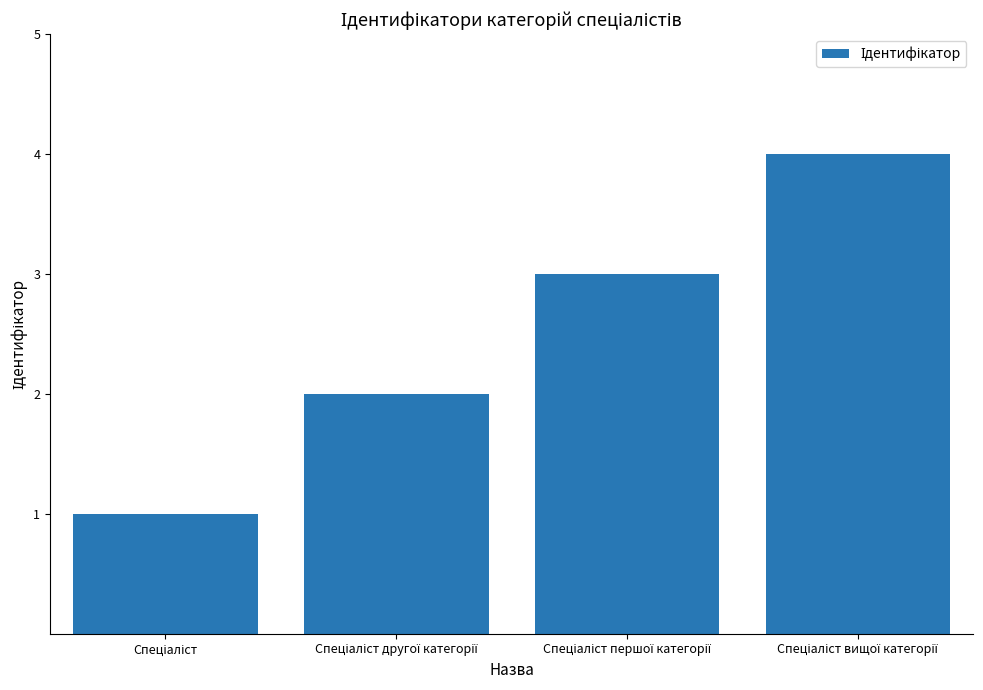

What is the greatest value displayed?

4